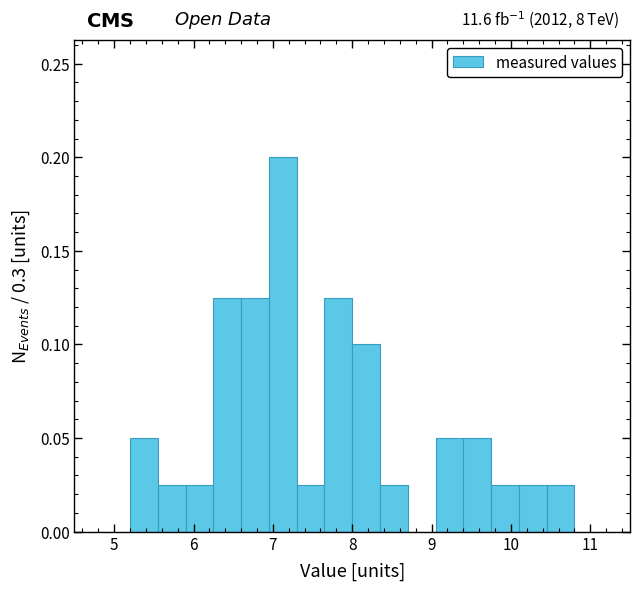

Read against the x-axis, roughly where is the centre of the tallest bar?

7.1